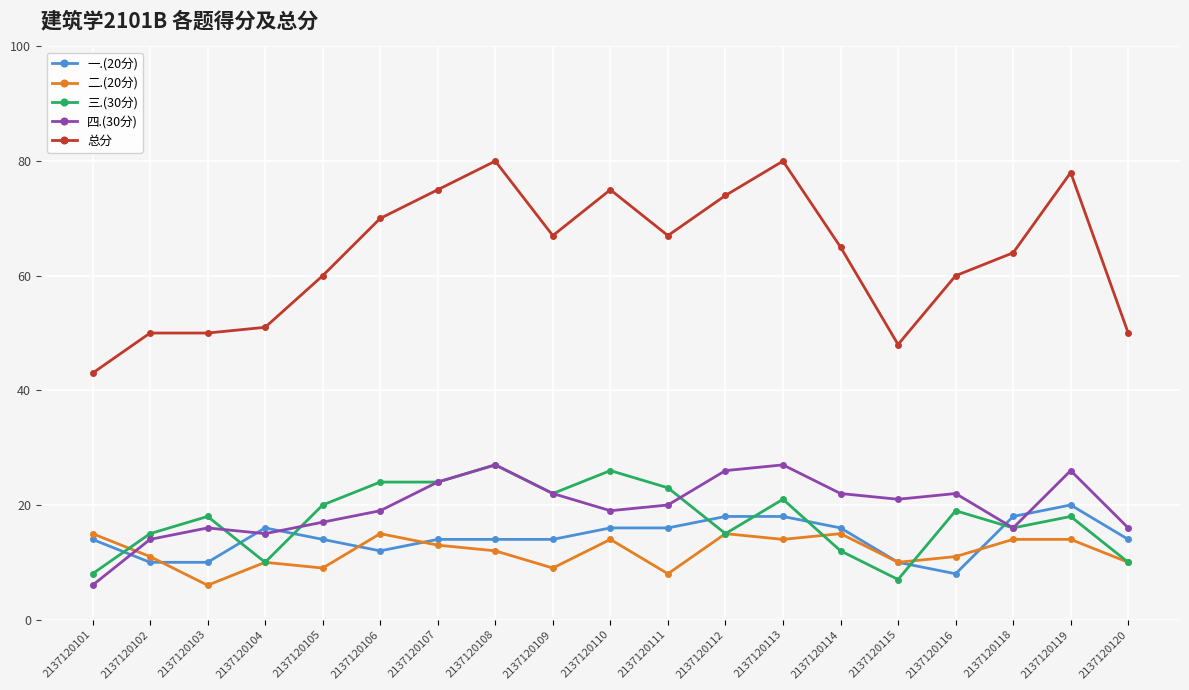

What value does the 一.(20分) series have at 2137120119?

20